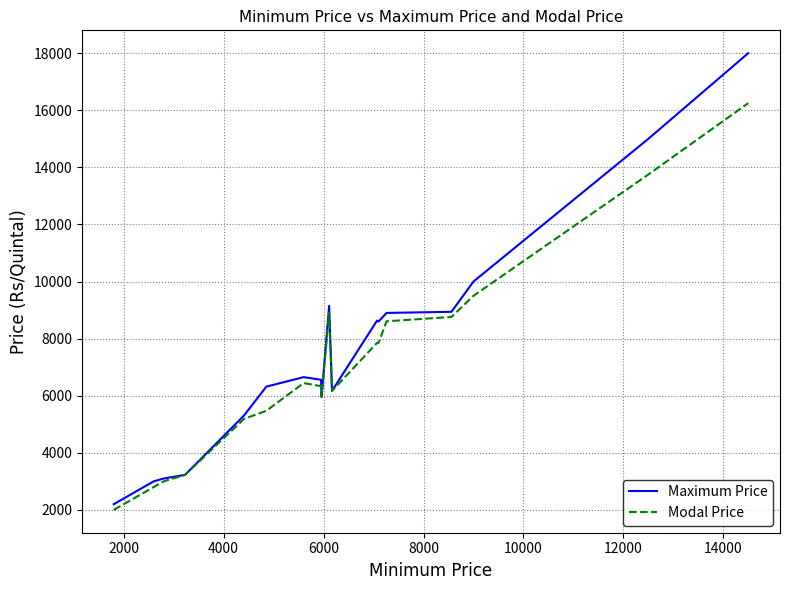

Rank the series by their maximum value, from highest to lowest.

Maximum Price, Modal Price